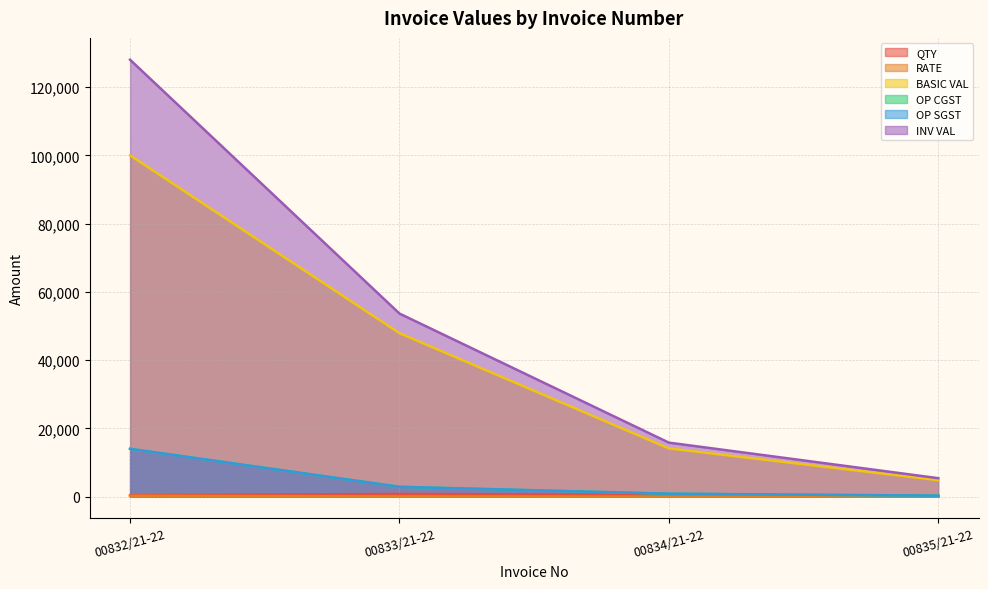

What is the difference between the maximum and minimum values in the OP SGST series?

13710.6